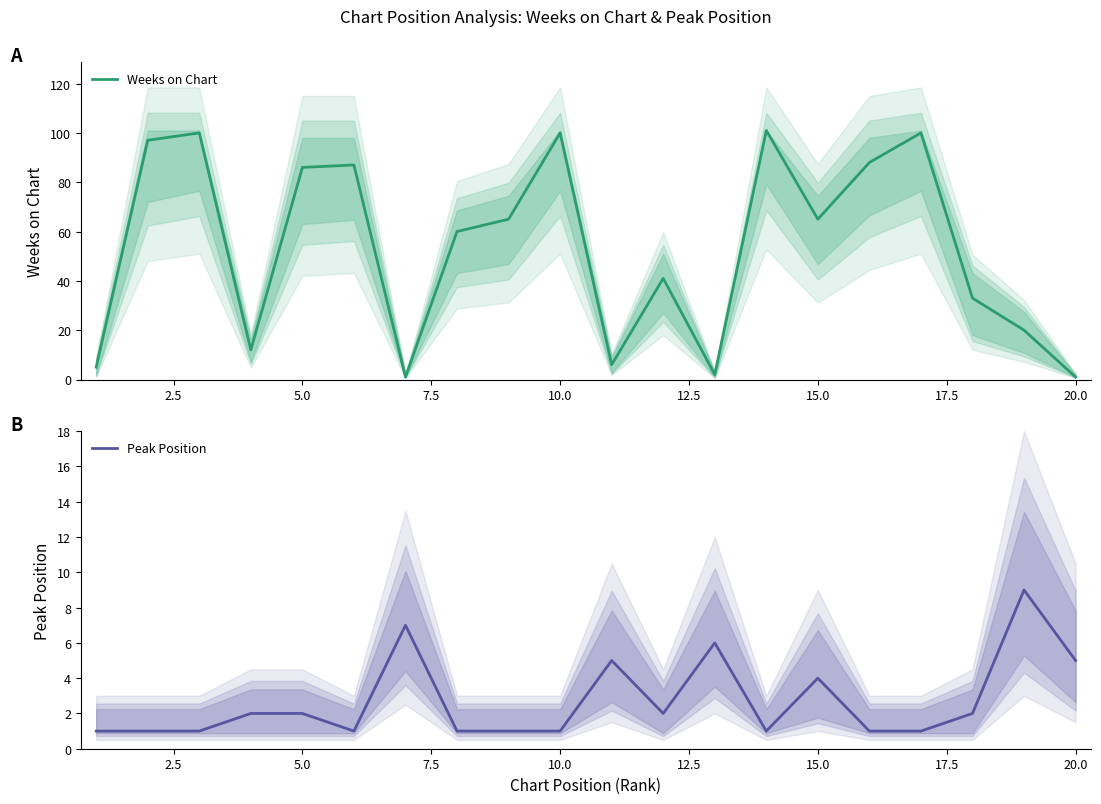

List the series in order of their overall mean, lowest first.

Peak Position, Weeks on Chart